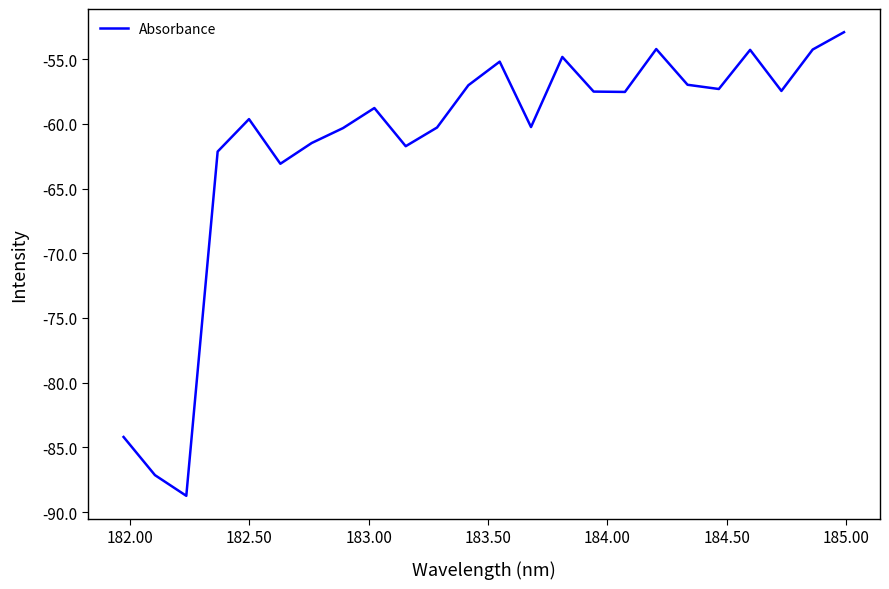

What is the minimum value shown in the chart?

-88.7